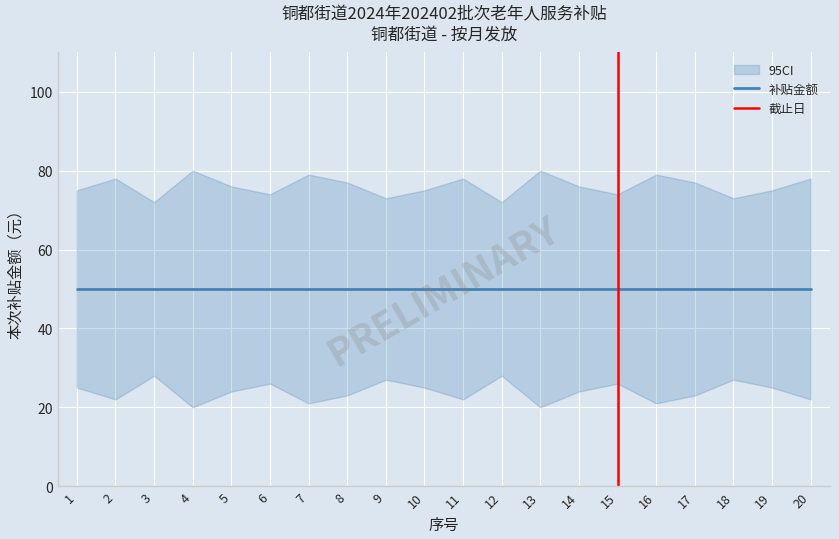

At which category is the sum across all series the highest?

1